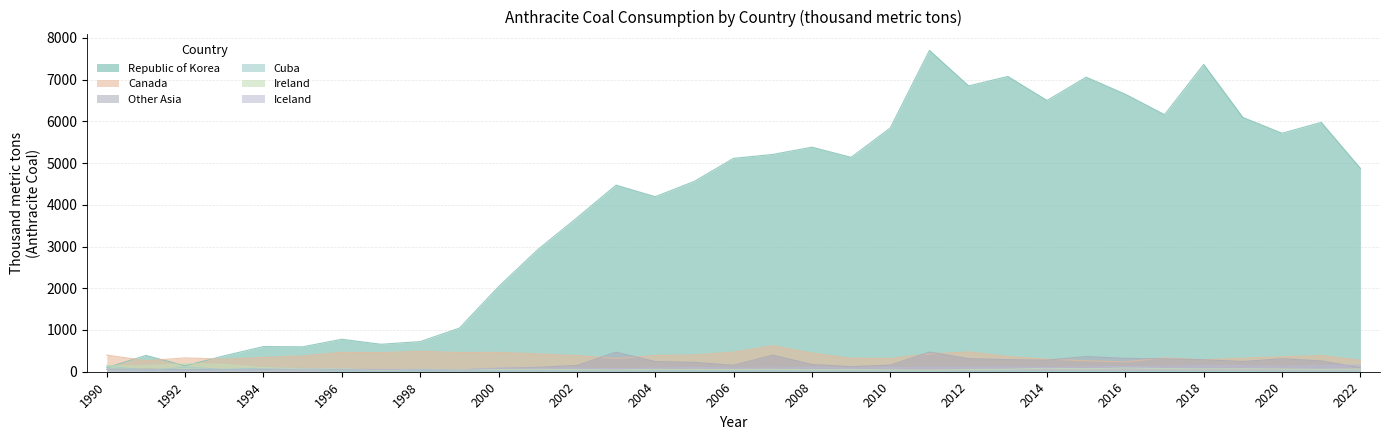

Reading right to left, what are all the values shown in this chart?

Republic of Korea: 4872.2	5975.3	5714.9	6093.7	7364.2	6159.6	6650.0	7058.0	6500.0	7076.0	6849.0	7700.0	5841.0	5137.0	5381.0	5207.0	5113.0	4562.0	4194.0	4471.0	3687.0	2924.0	2037.0	1044.0	722.0	658.0	778.0	597.0	603.0	382.0	142.0	391.0	98.0
Canada: 273.1	390.0	358.1	325.4	288.0	333.0	237.0	263.0	302.0	366.0	475.0	429.0	319.0	323.0	446.0	625.0	470.0	403.0	389.0	319.0	387.0	428.0	464.0	460.0	490.0	457.0	465.0	378.0	341.0	300.0	331.0	264.0	399.0
Other Asia: 94.8	259.3	311.2	245.3	286.5	307.9	321.0	363.0	277.0	289.0	314.0	471.0	158.0	122.0	173.0	398.0	155.0	223.0	243.0	469.0	150.0	105.0	80.0	43.0	51.0	51.0	60.0	78.0	53.0	51.0	47.0	62.0	59.0
Cuba: 0.7	0.2	1.1	1.4	1.9	2.4	2.4	2.5	2.5	12.9	4.4	4.0	23.0	23.0	24.0	18.0	17.6	12.2	20.1	17.6	20.3	26.2	12.8	22.9	19.2	15.5	11.0	77.1	86.8	57.9	107.2	25.7	149.0
Ireland: 64.3	57.0	63.8	71.9	68.0	74.6	91.0	71.0	84.0	58.0	53.0	38.0	44.0	49.0	46.0	59.0	52.0	56.0	55.0	46.0	48.0	61.0	55.0	50.0	62.0	31.0	81.0	71.0	97.0	174.0	194.0	140.0	140.0
Iceland: 164.5	146.2	128.7	142.4	144.3	129.8	124.0	116.0	100.0	120.0	105.0	98.0	102.0	88.0	102.0	89.0	89.0	103.0	86.0	74.0	85.0	84.0	87.0	41.0	58.0	47.0	60.0	58.0	53.0	47.0	38.0	41.0	52.0